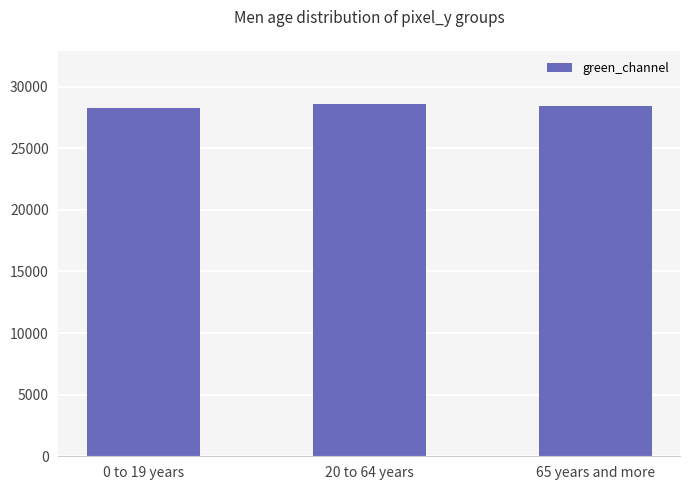

True or false: the data shows 46758 at 65 years and more.

False